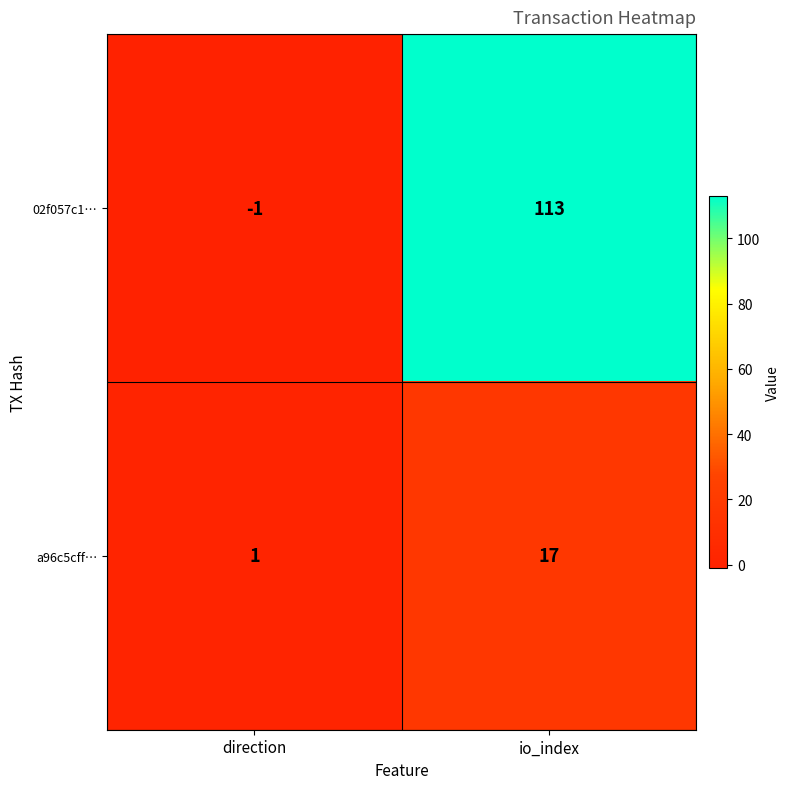

What is the sum of all a96c5cff… values?

18